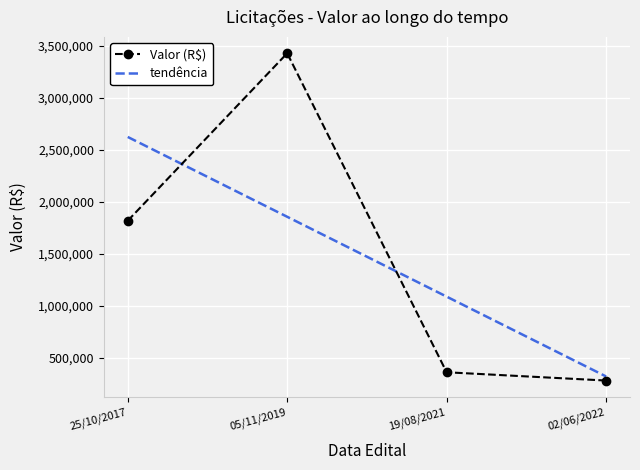

What is the value of the Valor (R$) point at the 3rd from the left?

359305.0